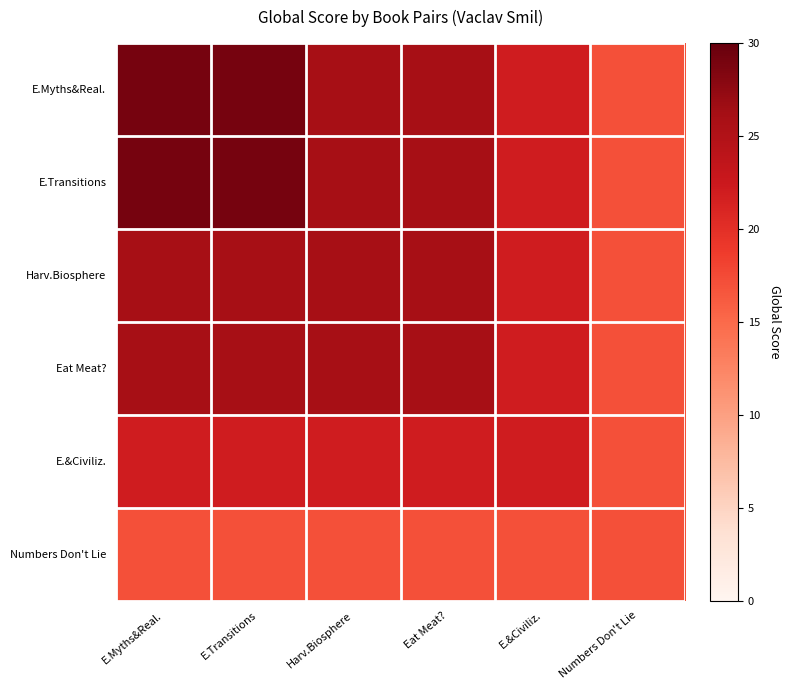

Rank the series by their maximum value, from highest to lowest.

E.Myths&Real., E.Transitions, Harv.Biosphere, Eat Meat?, E.&Civiliz., Numbers Don't Lie